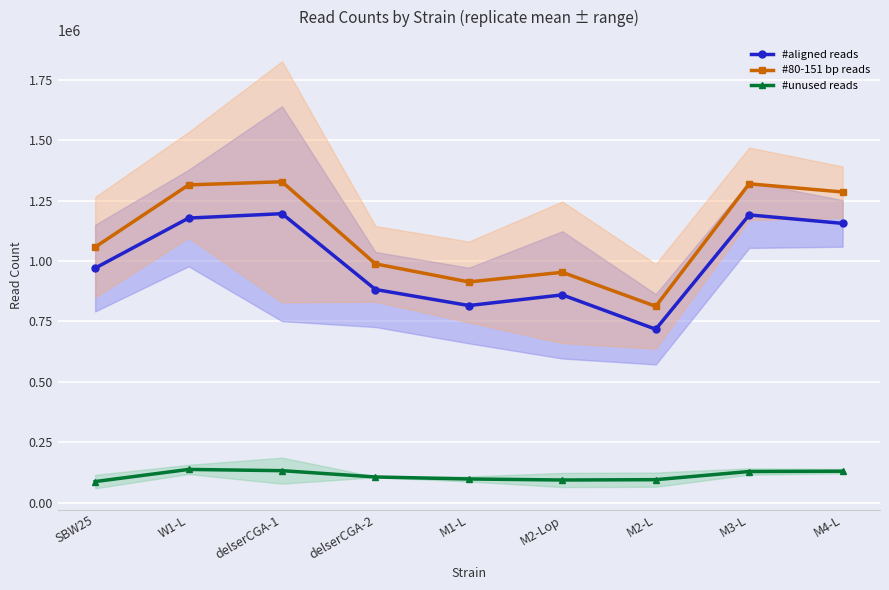

Which label corresponds to the smallest value in the chart?

SBW25